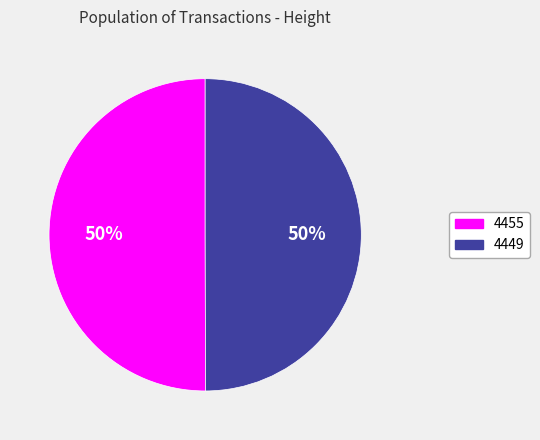

Do 4449 and 4455 together represent more than half of the pie?

Yes